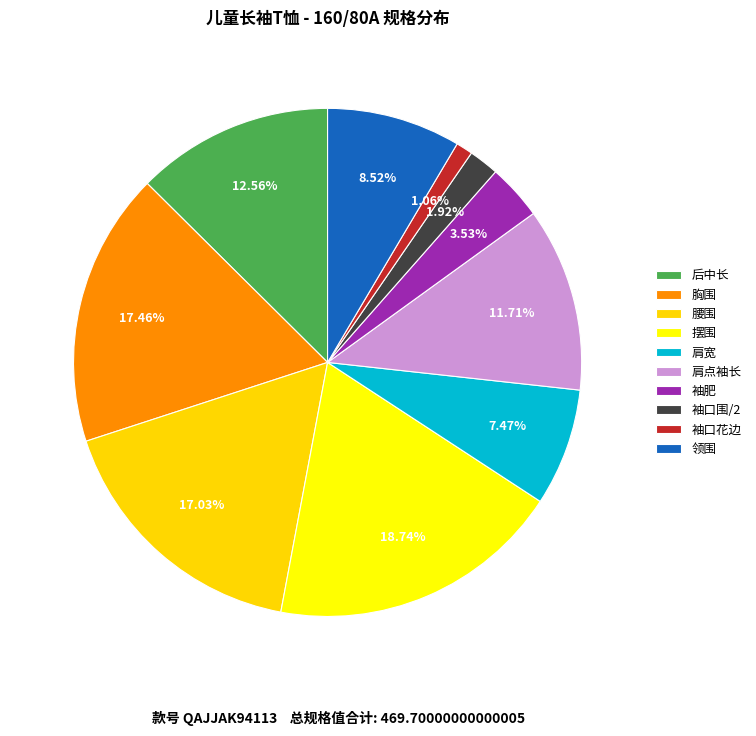

Count the number of slices in the pie.

10